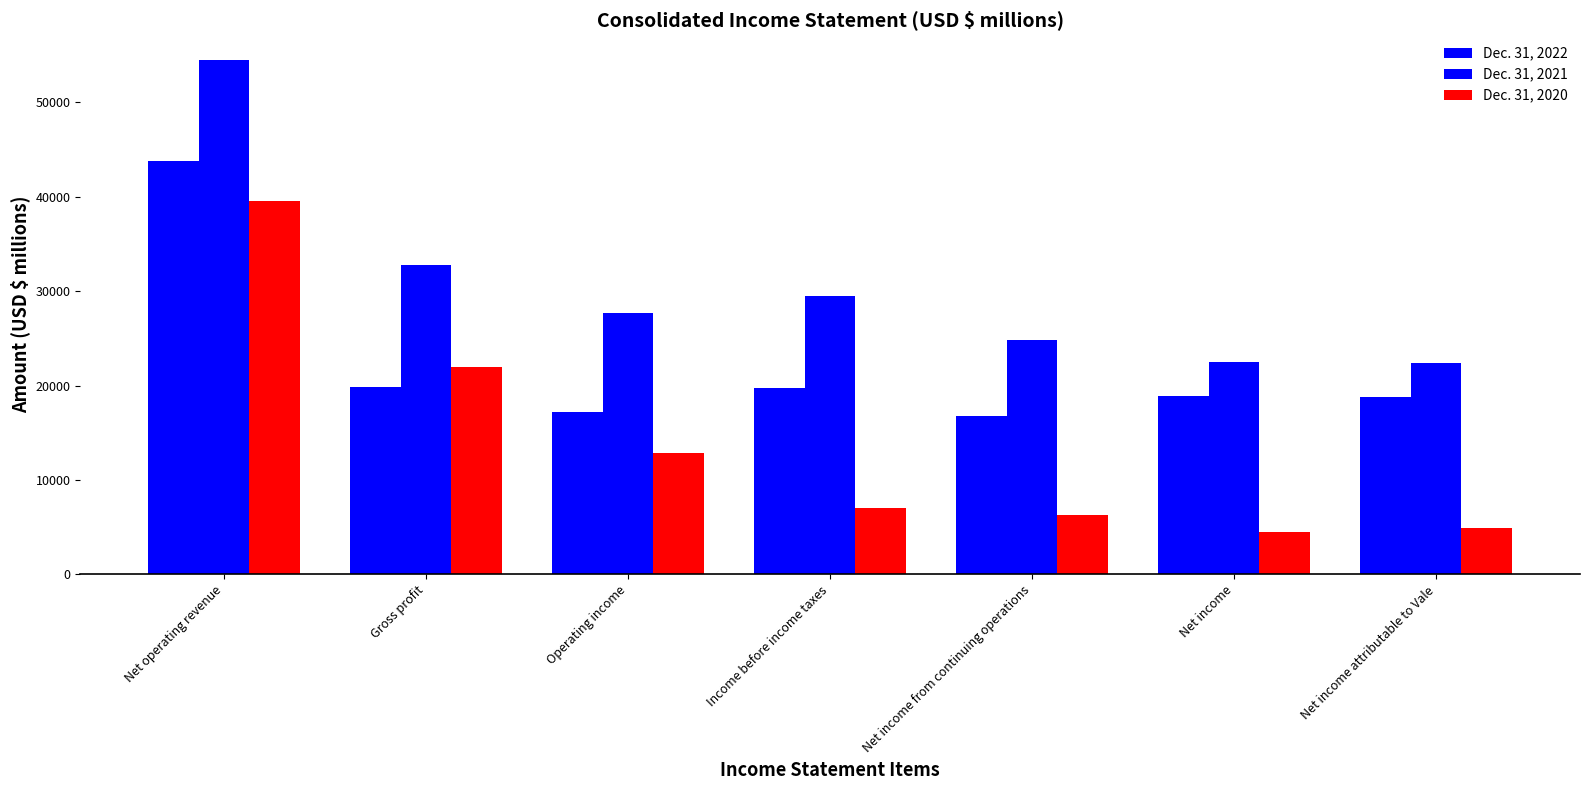

What is the sum of the Dec. 31, 2022 values at Net income from continuing operations and Net income?

35680